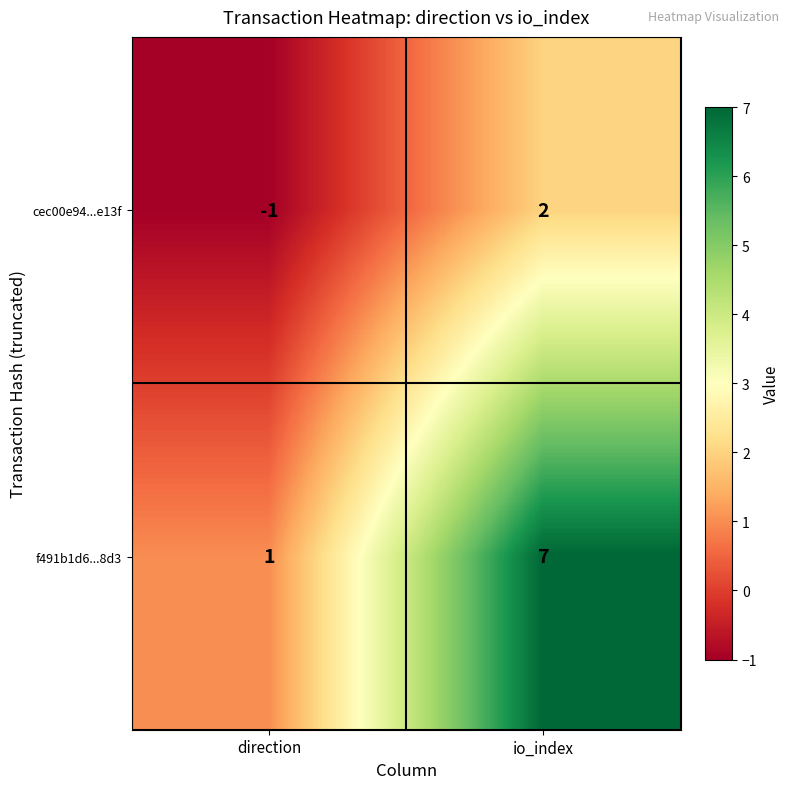

Where is cec00e94...e13f nearest to the value 0?

direction